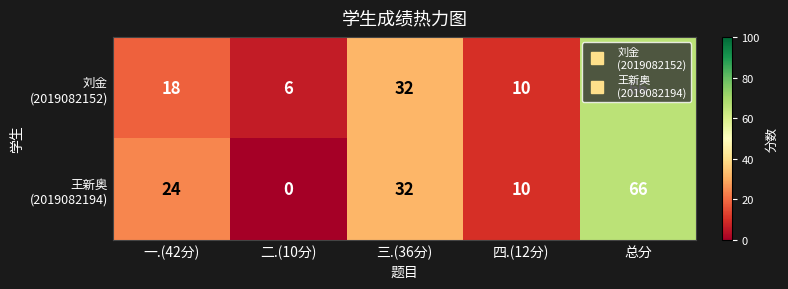

What is the total value across all series at 二.(10分)?

6